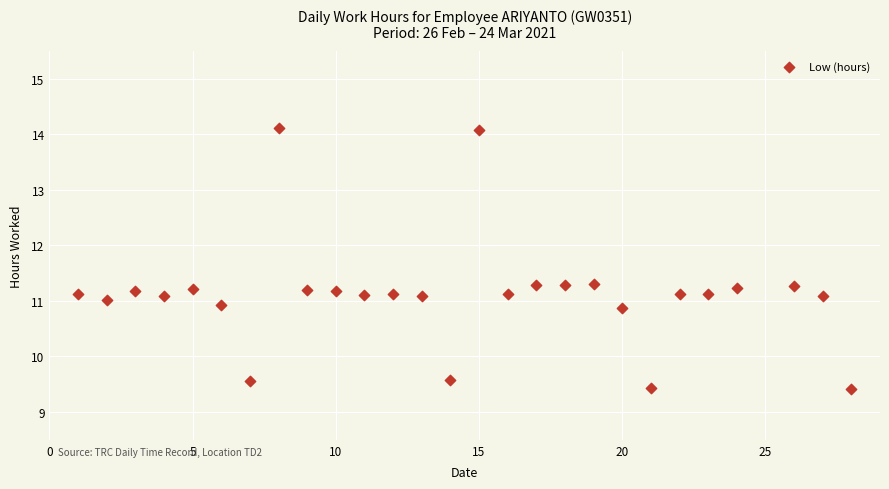

What is the range of X values (max minus min)?

27.0